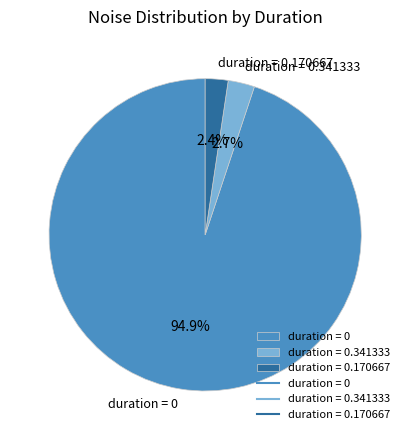

Does duration = 0 represent more than half of the total?

Yes